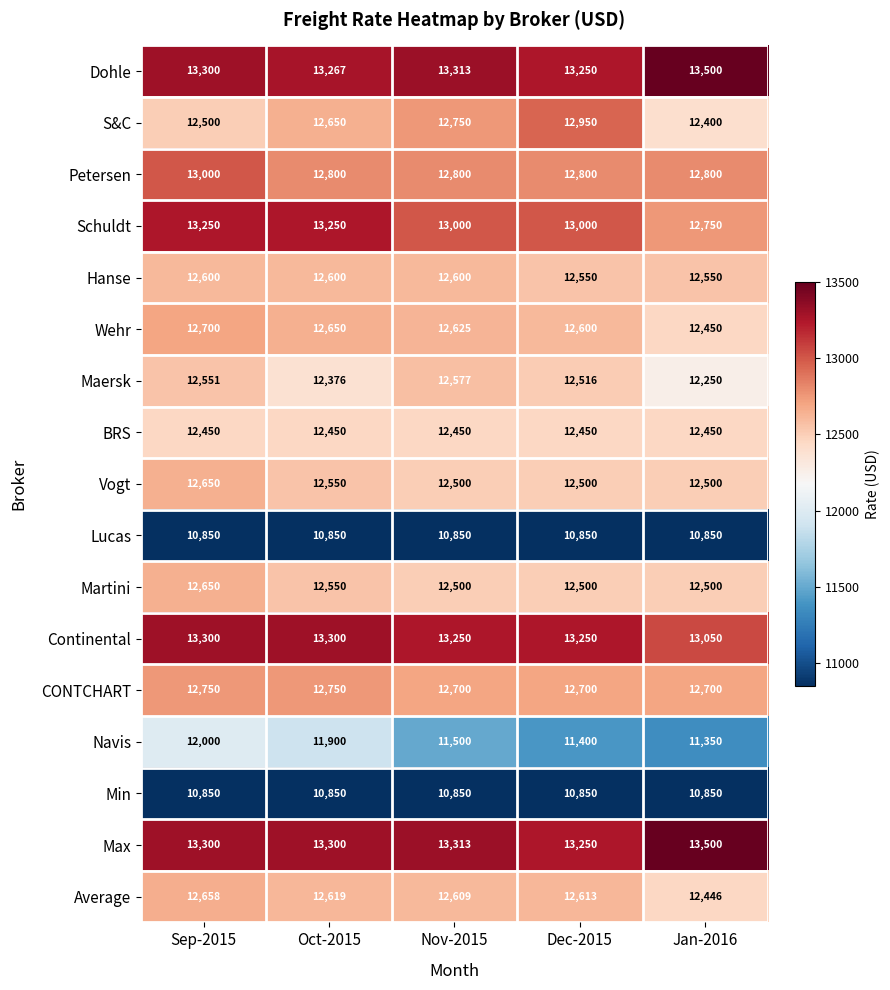

At how many categories does at least one series exceed 12996?

5